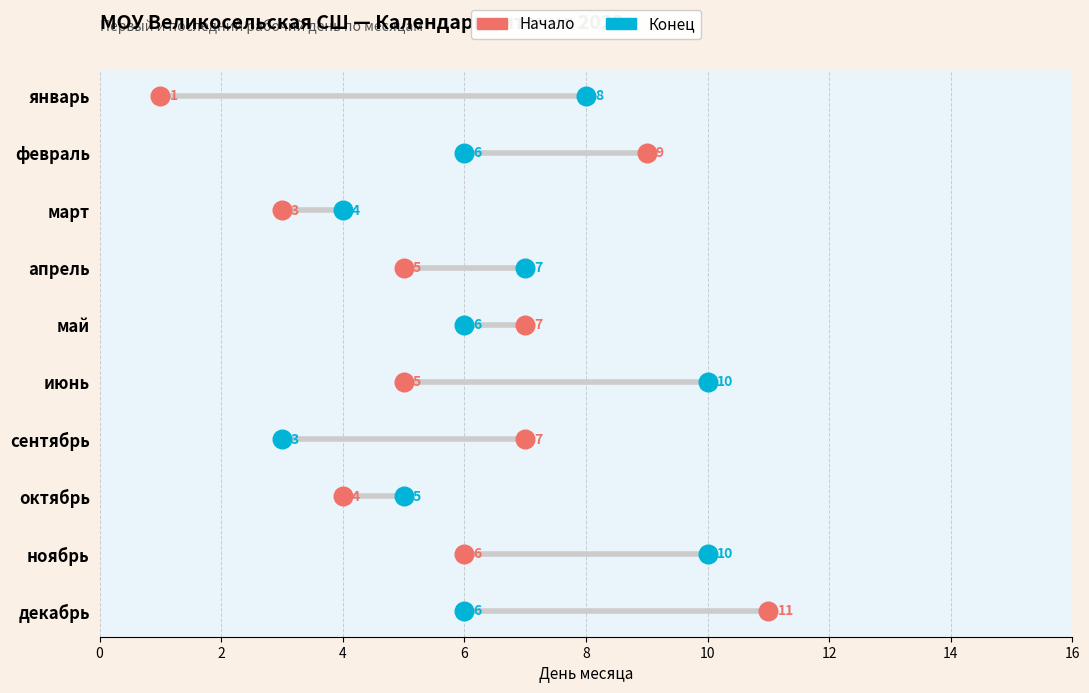

What are all the series names shown in the legend?

Начало, Конец